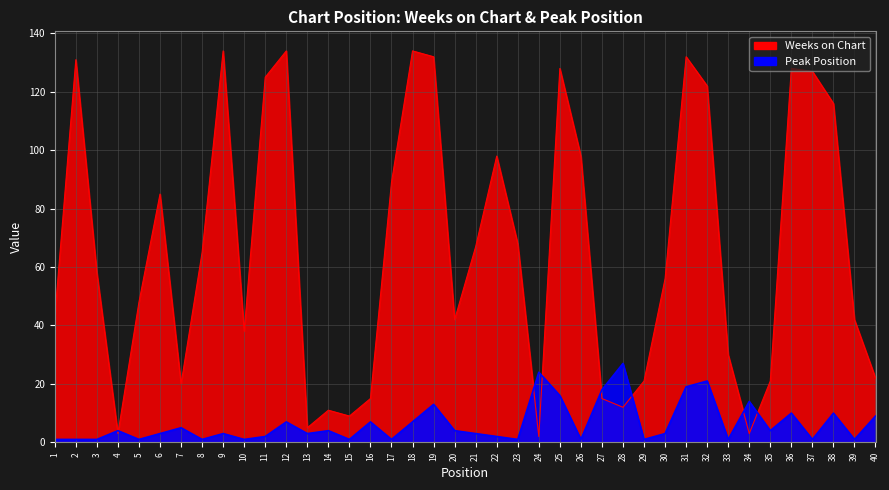

At which label is Weeks on Chart closest to 68?

23